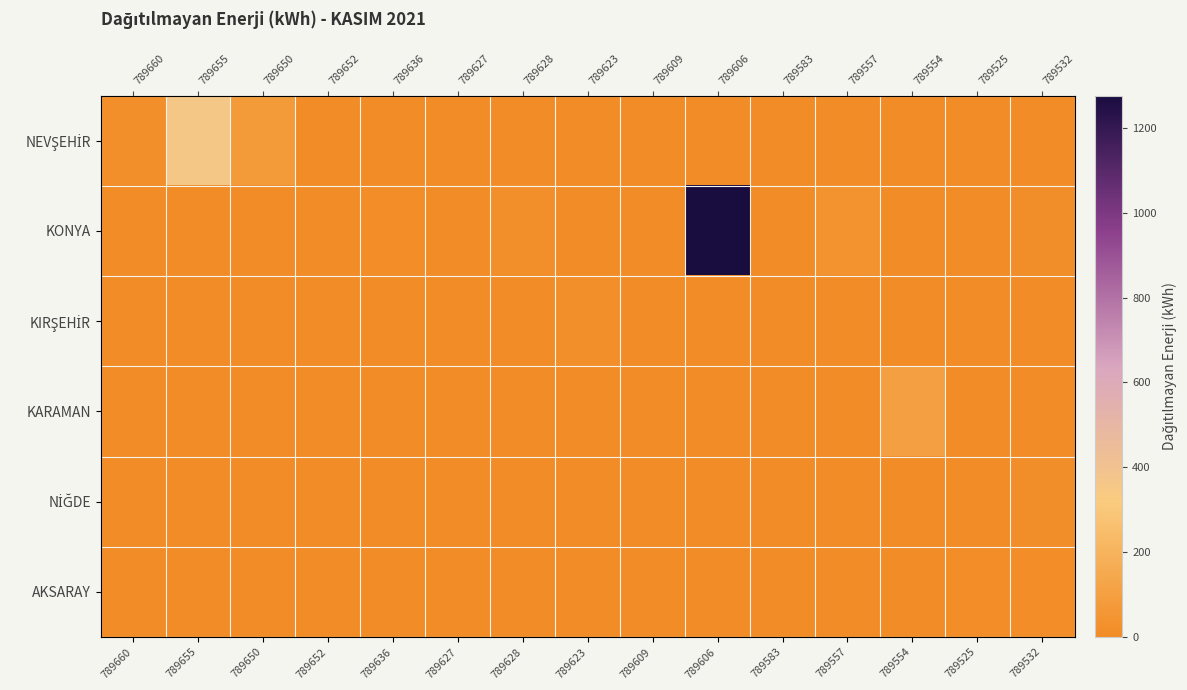

Which series has the largest total across all categories?

KONYA